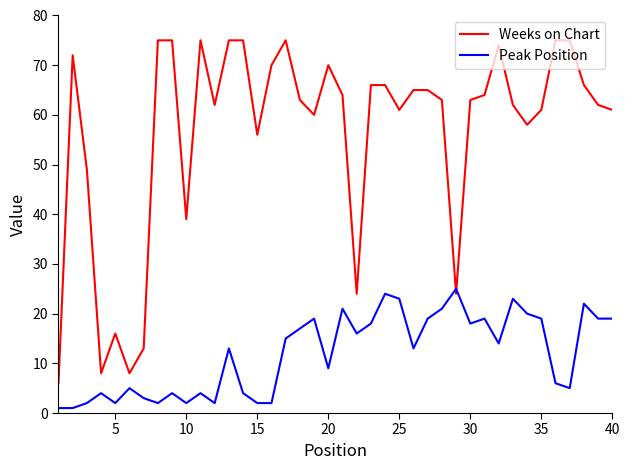

At how many categories does at least one series exceed 69?

12